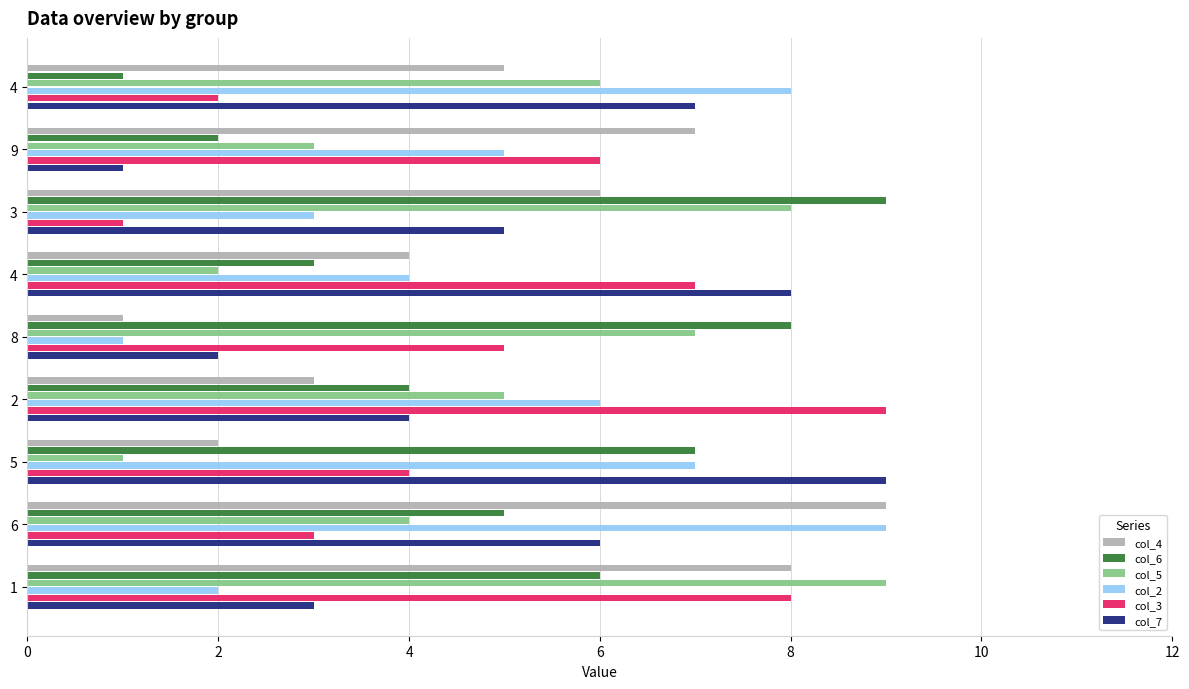

What are all the series names shown in the legend?

col_4, col_6, col_5, col_2, col_3, col_7